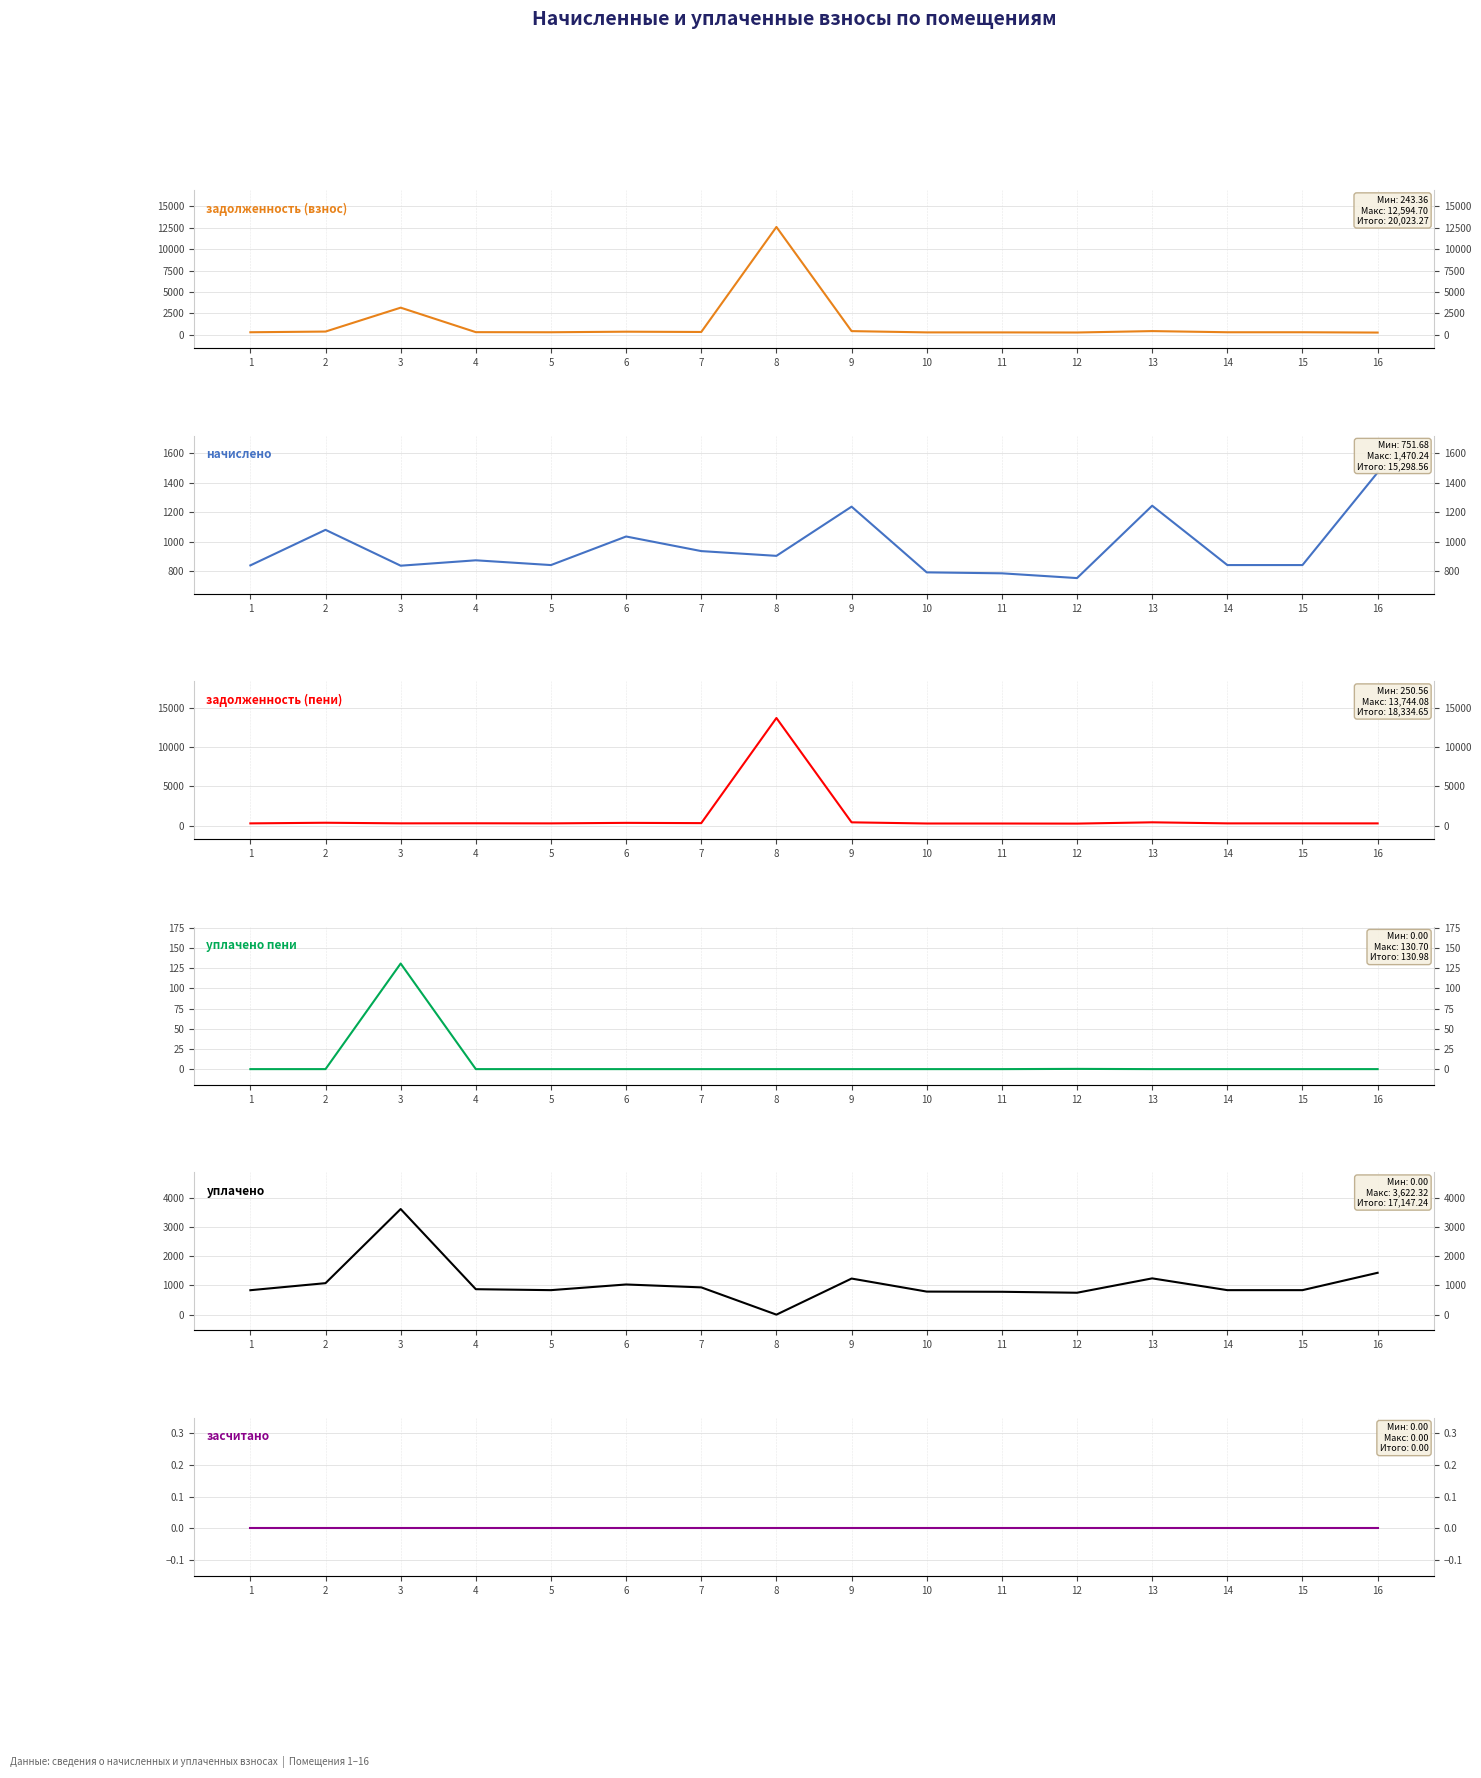

Reading left to right, transcribe all the data shown in this chart.

задолженность (взнос): 279.4	360.0	3155.4	290.9	280.1	344.9	311.8	12594.7	412.6	263.5	261.4	250.6	414.7	280.1	280.1	243.4
начислено: 838.1	1080.0	835.9	872.6	840.2	1034.6	935.3	902.9	1237.7	790.6	784.1	751.7	1244.2	840.2	840.2	1470.2
задолженность (пени): 279.4	360.0	282.8	290.9	280.1	344.9	311.8	13744.1	412.6	263.5	261.4	250.6	414.7	280.1	280.1	277.9
уплачено пени: 0.0	0.0	130.7	0.0	0.0	0.0	0.0	0.0	0.0	0.0	0.0	0.3	0.0	0.0	0.0	0.0
уплачено: 838.1	1080.0	3622.3	872.6	840.2	1034.6	935.3	0.0	1237.7	790.6	784.1	751.4	1244.2	840.2	840.2	1435.7
засчитано: 0.0	0.0	0.0	0.0	0.0	0.0	0.0	0.0	0.0	0.0	0.0	0.0	0.0	0.0	0.0	0.0